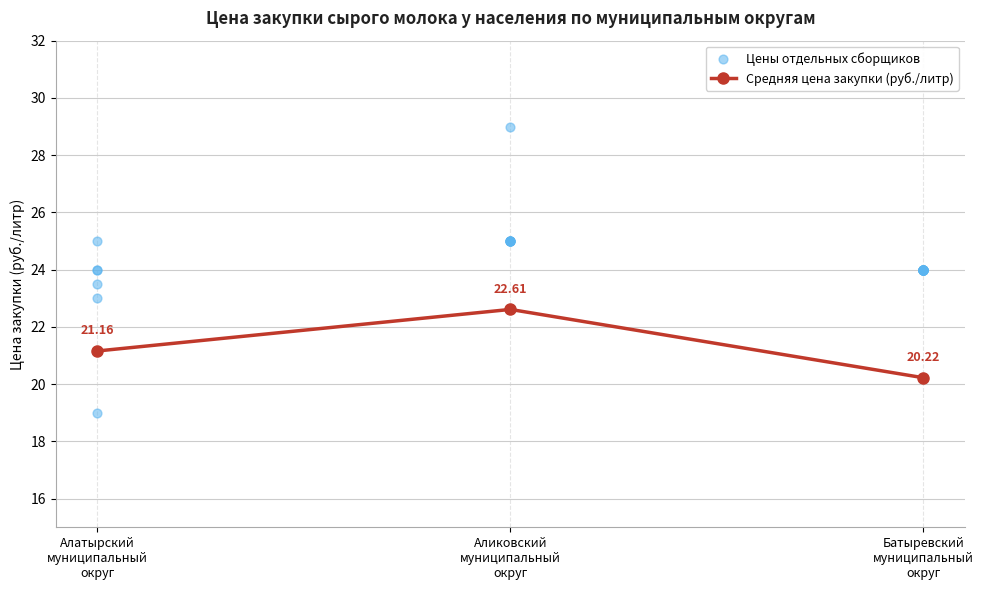

Between Аликовский
муниципальный
округ and Алатырский
муниципальный
округ, which is larger?

Аликовский
муниципальный
округ